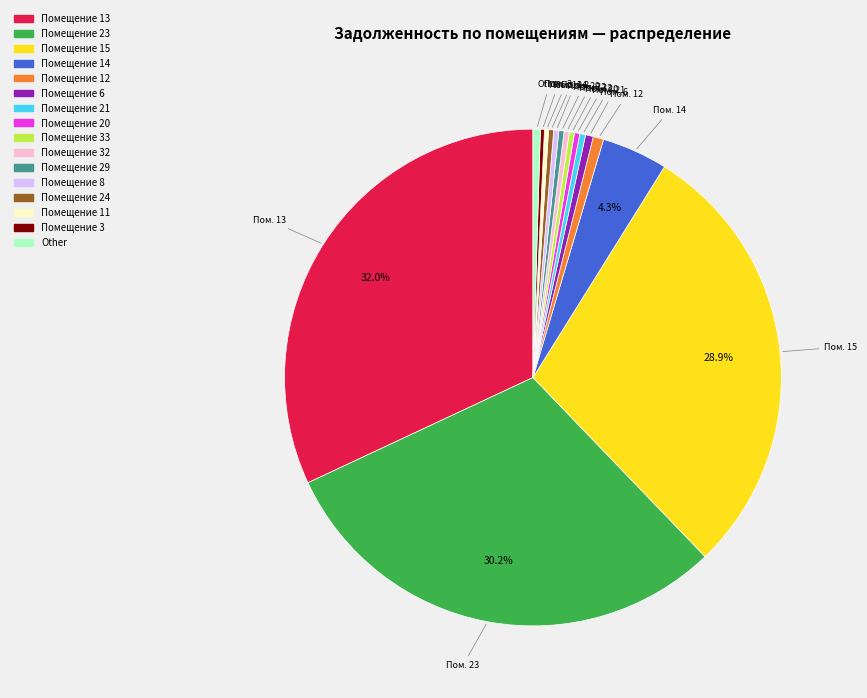

Is there a majority slice in this chart?

No